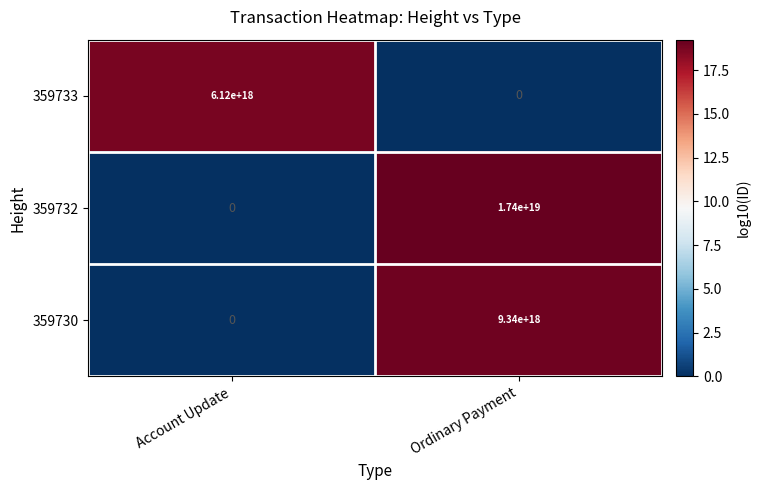

True or false: 359733 has a value of 6120000000000000000 at Account Update.

True